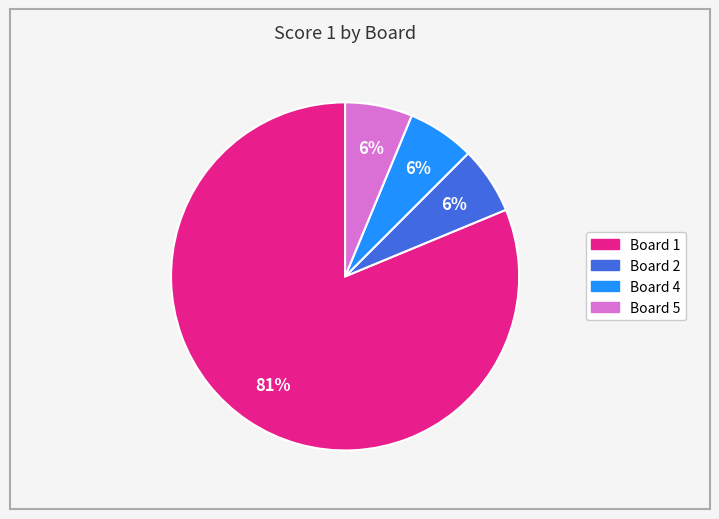

To the nearest percent, what is the average slice percentage?

25%